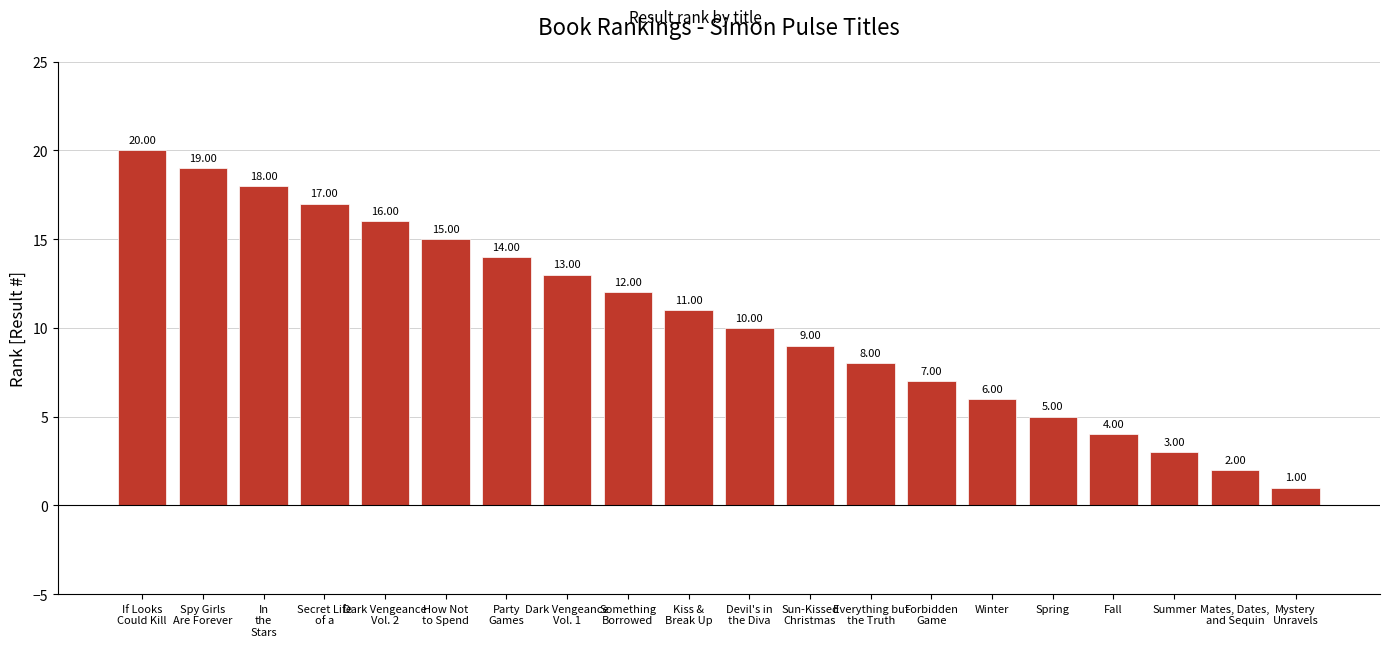

Count the number of categories in the chart.

20